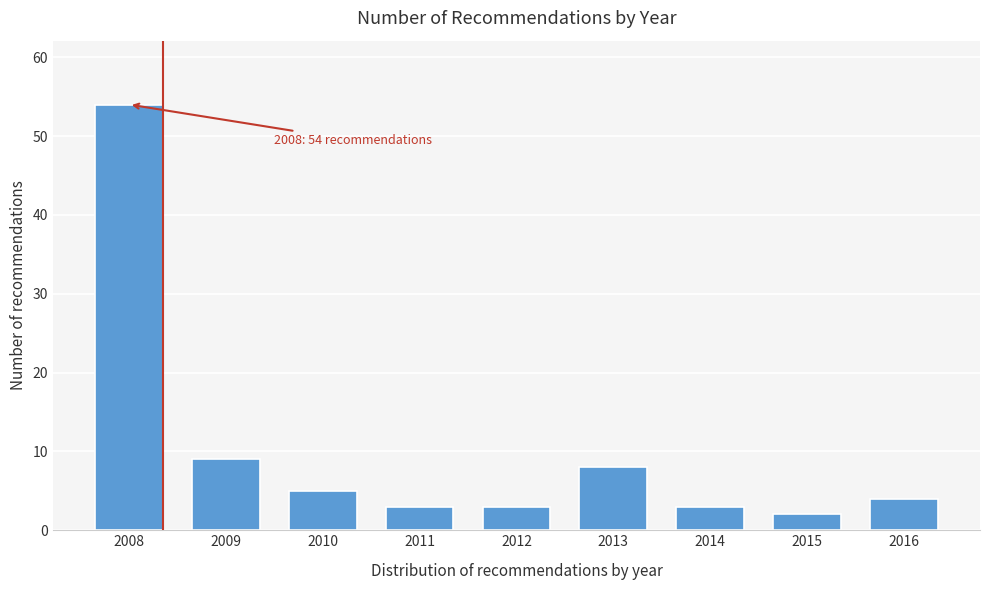

Reading left to right, transcribe all the data shown in this chart.

54	9	5	3	3	8	3	2	4